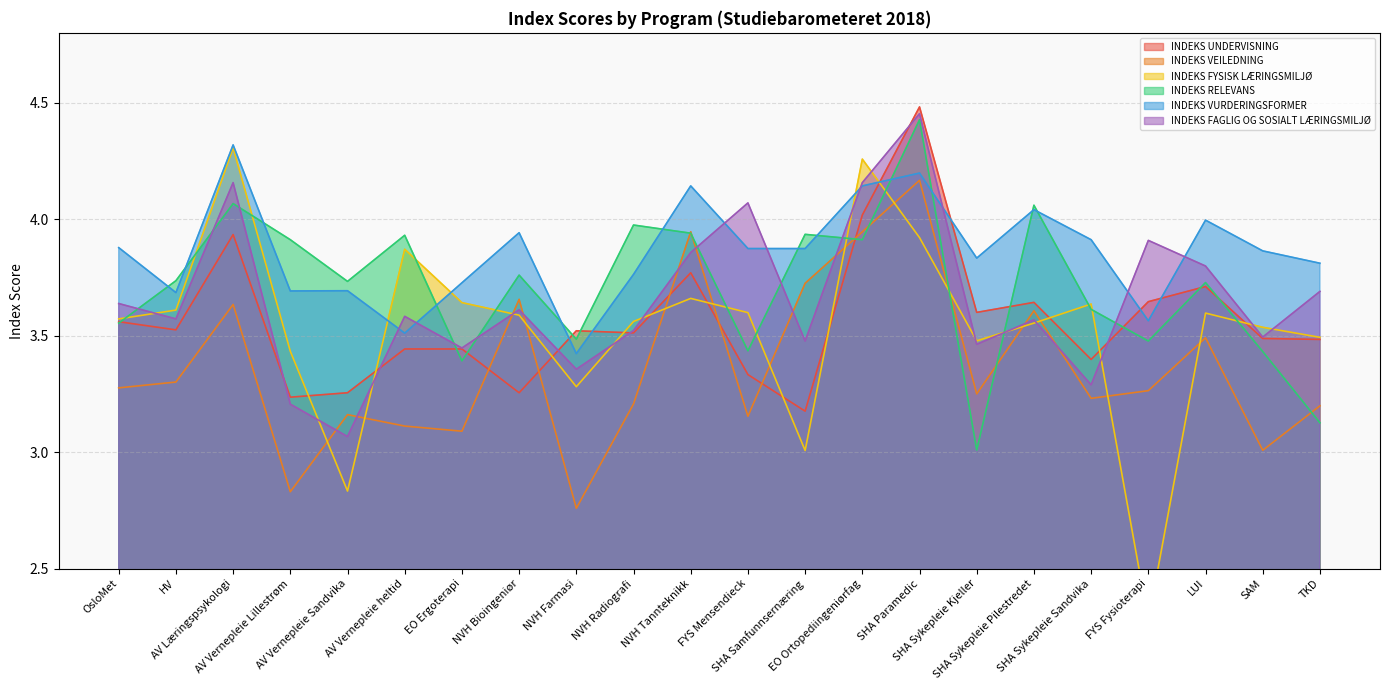

Where does the INDEKS FYSISK LÆRINGSMILJØ series first go above 3?

OsloMet